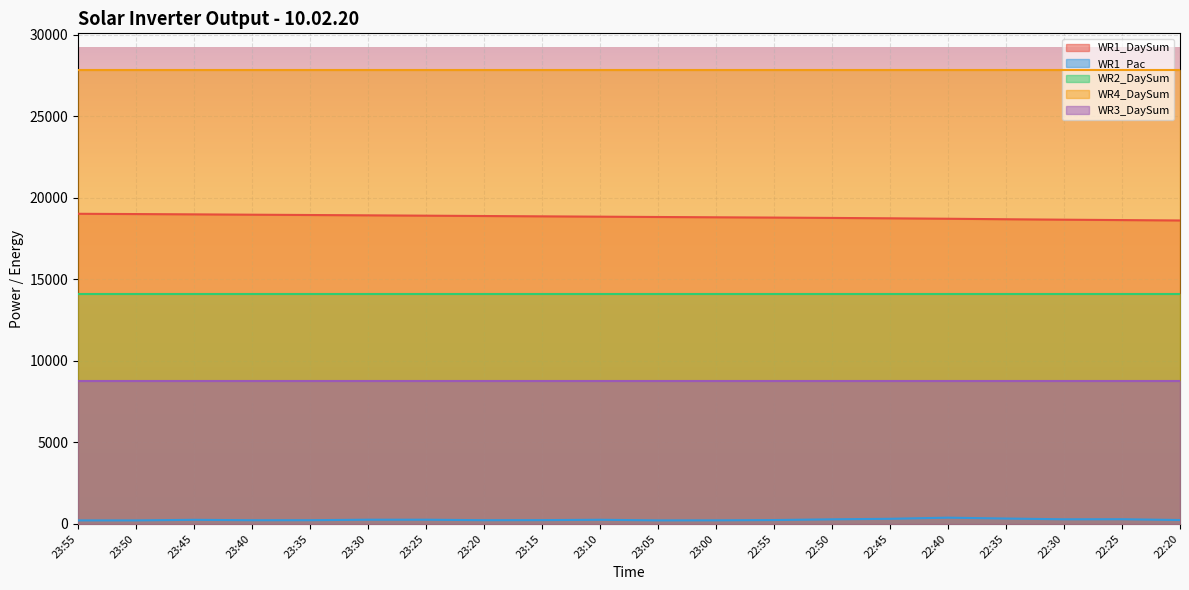

Rank the series at 23:05 from highest to lowest value.

WR4_DaySum, WR1_DaySum, WR2_DaySum, WR3_DaySum, WR1_Pac